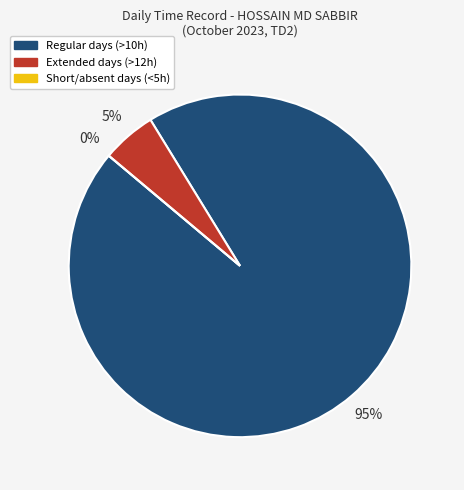

Is it true that Thu is 17% of the pie?

False